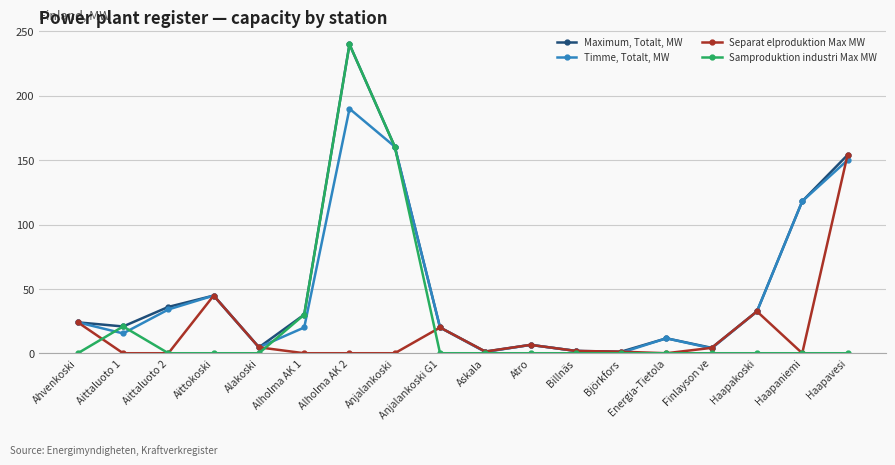

What is the sum of the Samproduktion industri Max MW values at Billnäs and Alholma AK 1?

30.0